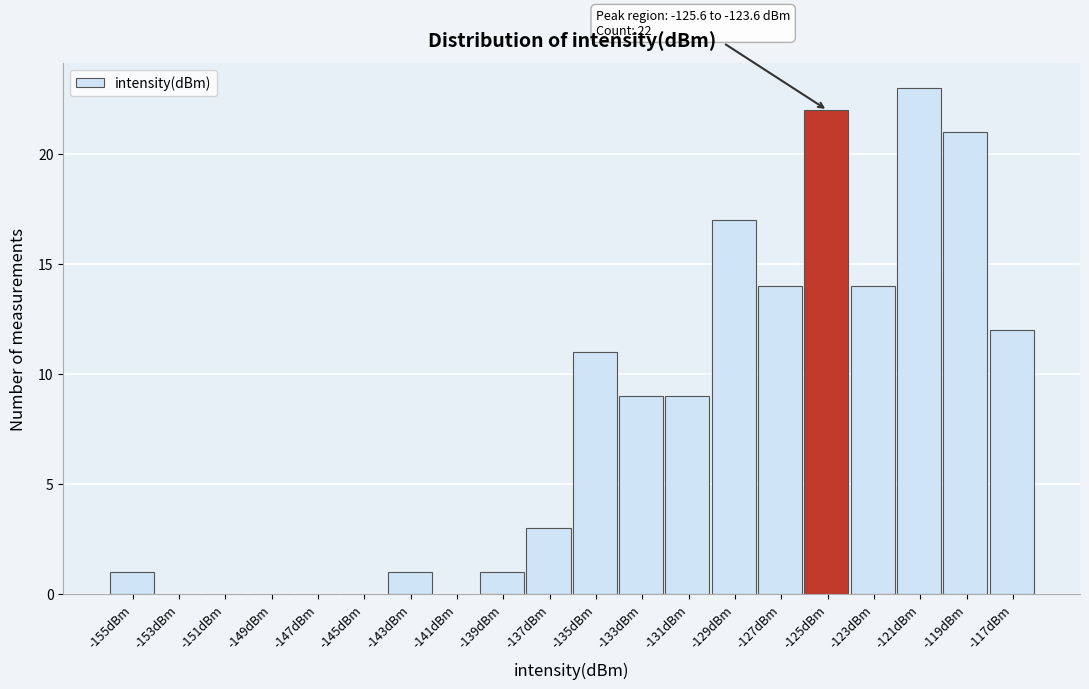

Reading left to right, what are all the values shown in this chart?

-155dBm=1	-153dBm=0	-151dBm=0	-149dBm=0	-147dBm=0	-145dBm=0	-143dBm=1	-141dBm=0	-139dBm=1	-137dBm=3	-135dBm=11	-133dBm=9	-131dBm=9	-129dBm=17	-127dBm=14	-125dBm=22	-123dBm=14	-121dBm=23	-119dBm=21	-117dBm=12